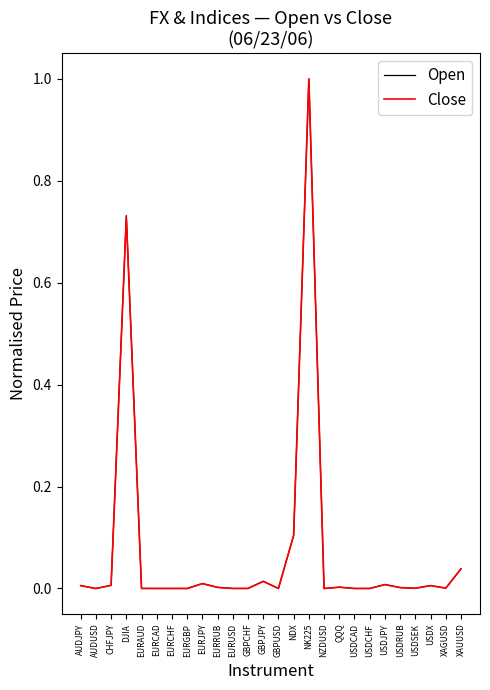

At which label does Open reach its peak?

NK225